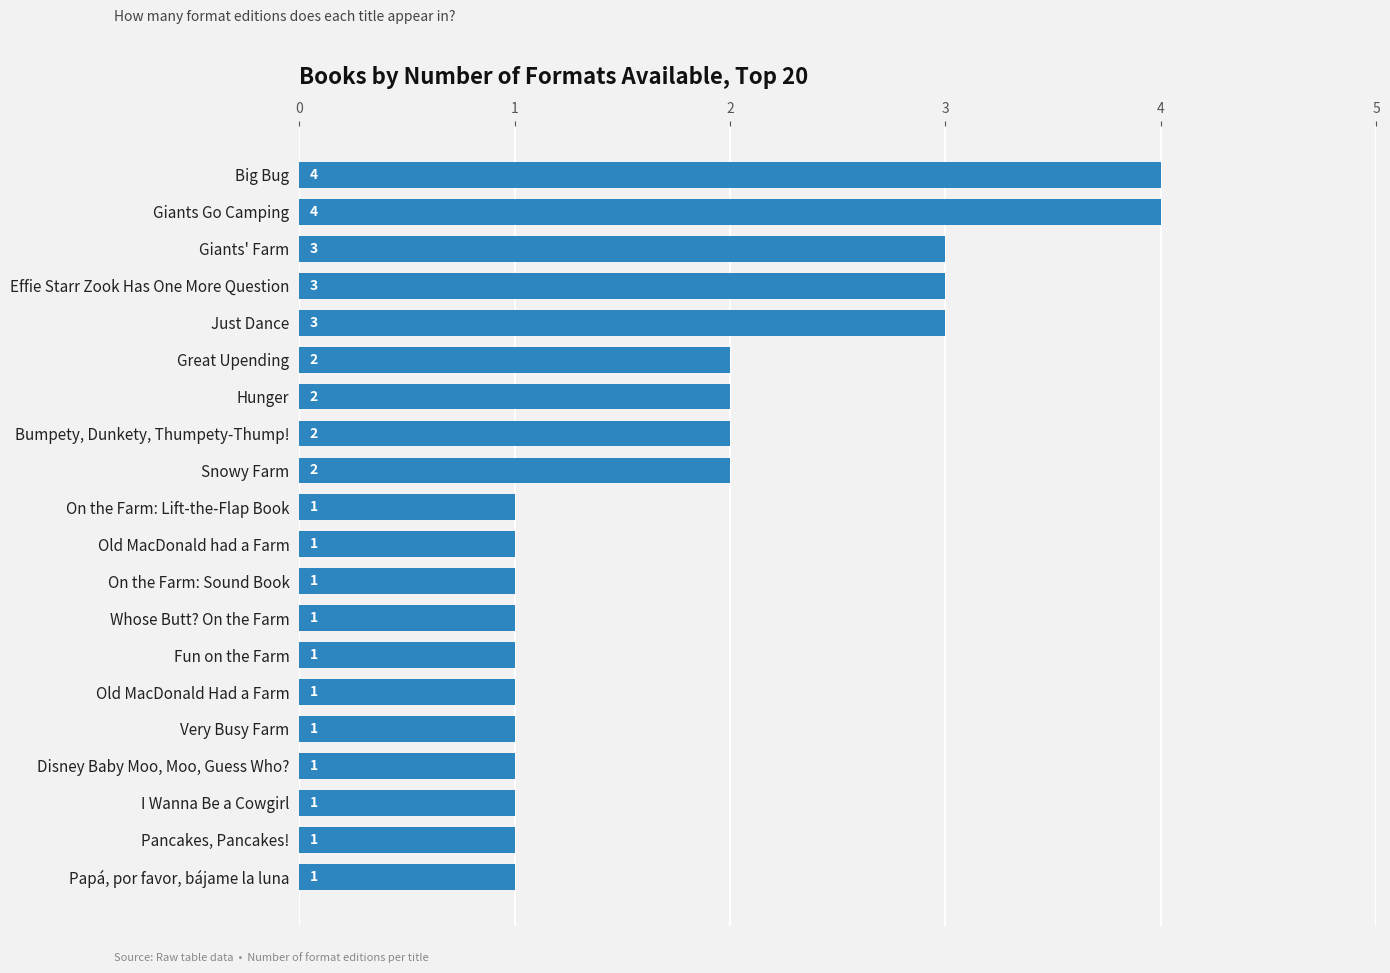

What is the sum of the values at Old MacDonald had a Farm and Big Bug?

5